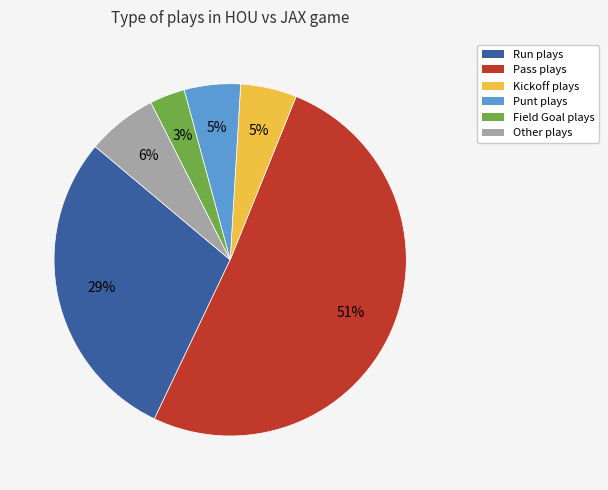

Between Pass and Kickoff, which is larger?

Pass